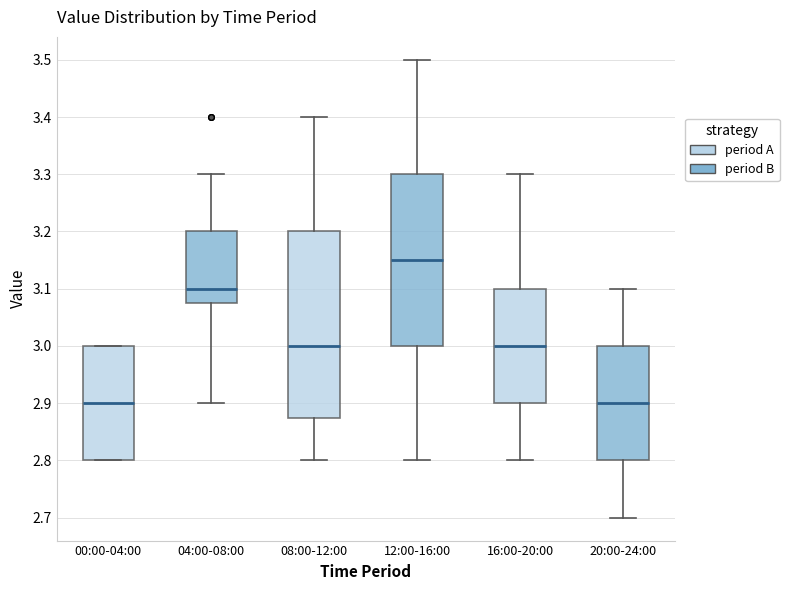

Reading left to right, read every box against the y-axis: the position of its median line, the range the box covers, and the ends of its whiskers. The values are not printed on the chart, so give them approximately, as read against the axis.

00:00-04:00: median 2.90, box 2.80 to 3.00, whiskers 2.80 to 3.00
04:00-08:00: median 3.10, box 3.08 to 3.20, whiskers 2.90 to 3.30
08:00-12:00: median 3.00, box 2.88 to 3.20, whiskers 2.80 to 3.40
12:00-16:00: median 3.15, box 3.00 to 3.30, whiskers 2.80 to 3.50
16:00-20:00: median 3.00, box 2.90 to 3.10, whiskers 2.80 to 3.30
20:00-24:00: median 2.90, box 2.80 to 3.00, whiskers 2.70 to 3.10